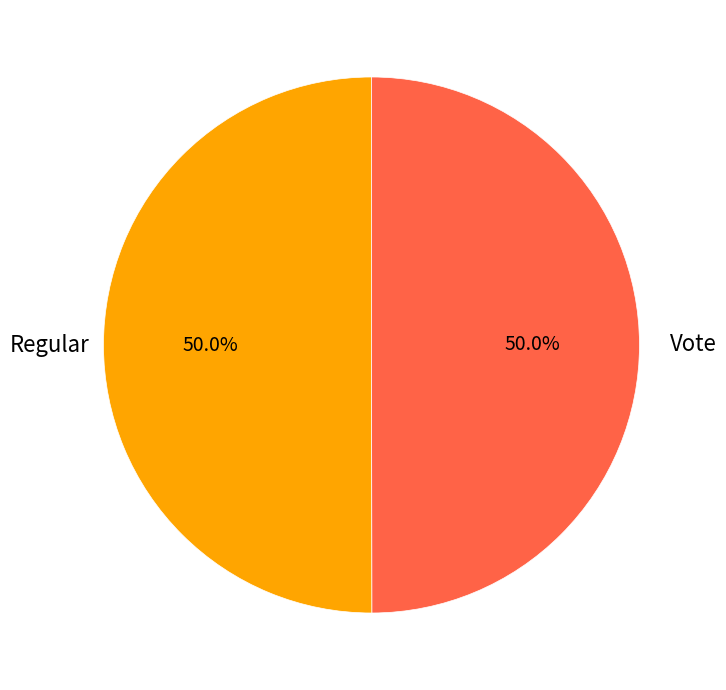

How many segments does this pie chart have?

2